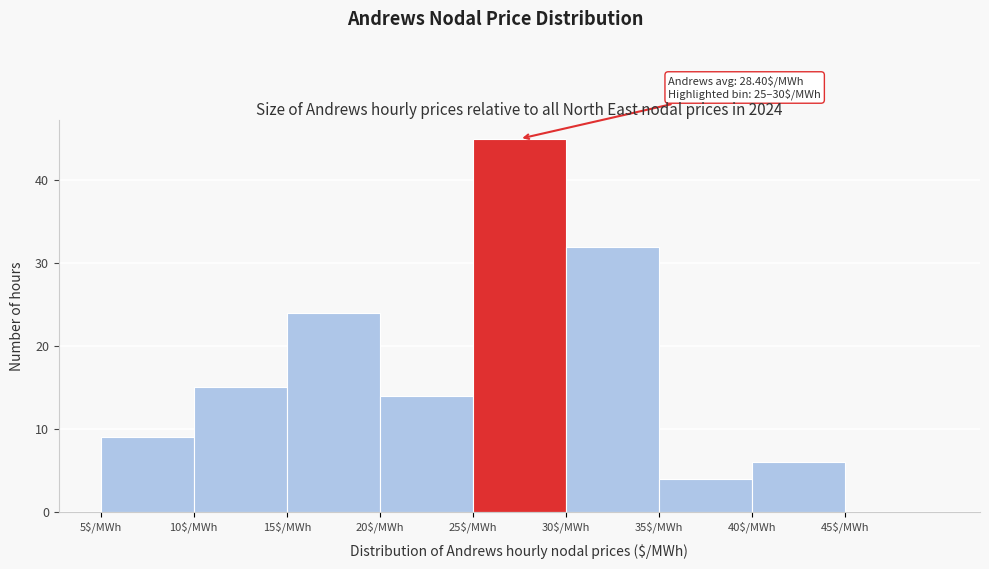

Over which range of the x-axis is the bar tallest?

25 to 30